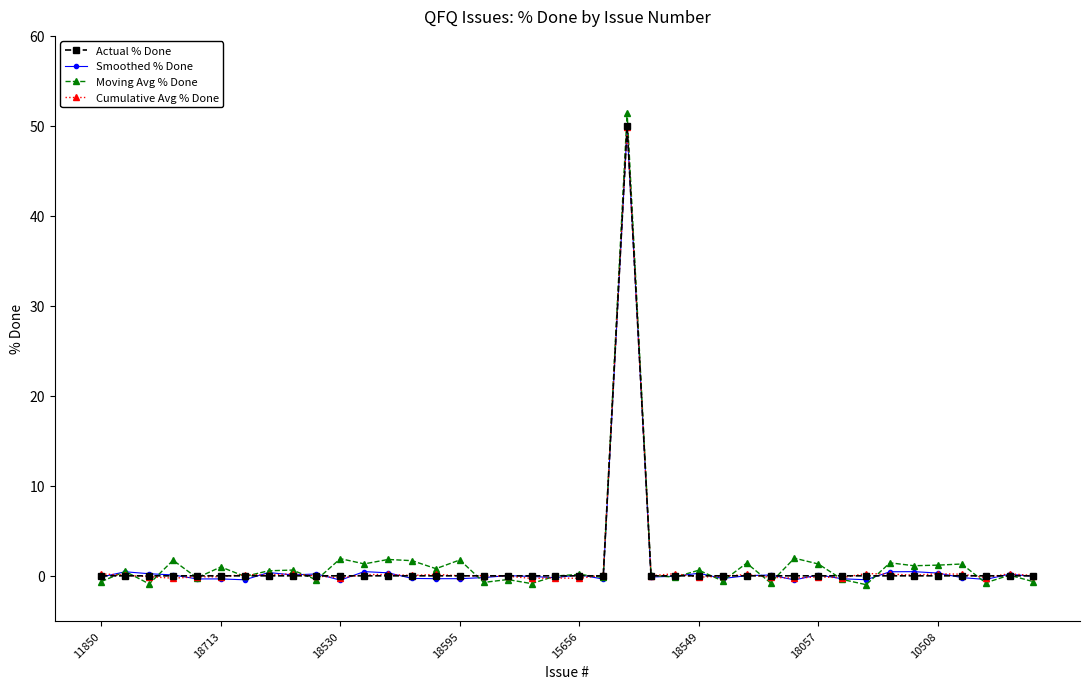

At how many categories does at least one series exceed 15?

1